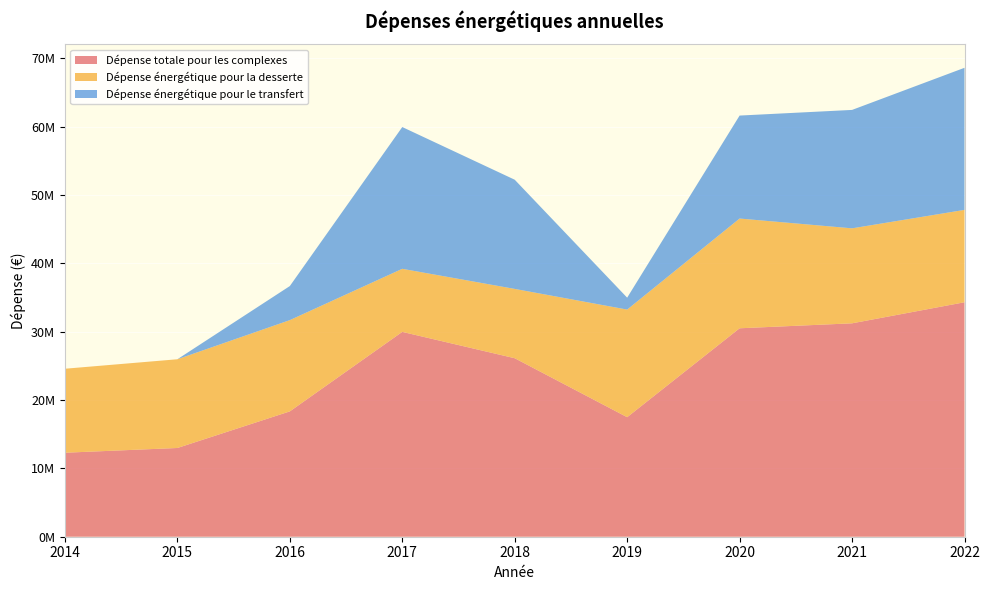

Reading left to right, what are all the values shown in this chart?

Dépense totale pour les complexes: 2014=12288853.5	2015=12981799.5	2016=18336049.5	2017=29968482.7	2018=26115103.4	2019=17487214.0	2020=30496069.0	2021=31221534.4	2022=34302420.6
Dépense énergétique pour la desserte: 2014=12288853.5	2015=12981799.5	2016=13353405.2	2017=9228038.1	2018=10141492.7	2019=15743970.8	2020=16055839.0	2021=13896905.9	2022=13515188.0
Dépense énergétique pour le transfert: 2014=0.0	2015=0.0	2016=4982644.3	2017=20740444.6	2018=15973610.8	2019=1743243.2	2020=15064384.3	2021=17324628.6	2022=20787232.6